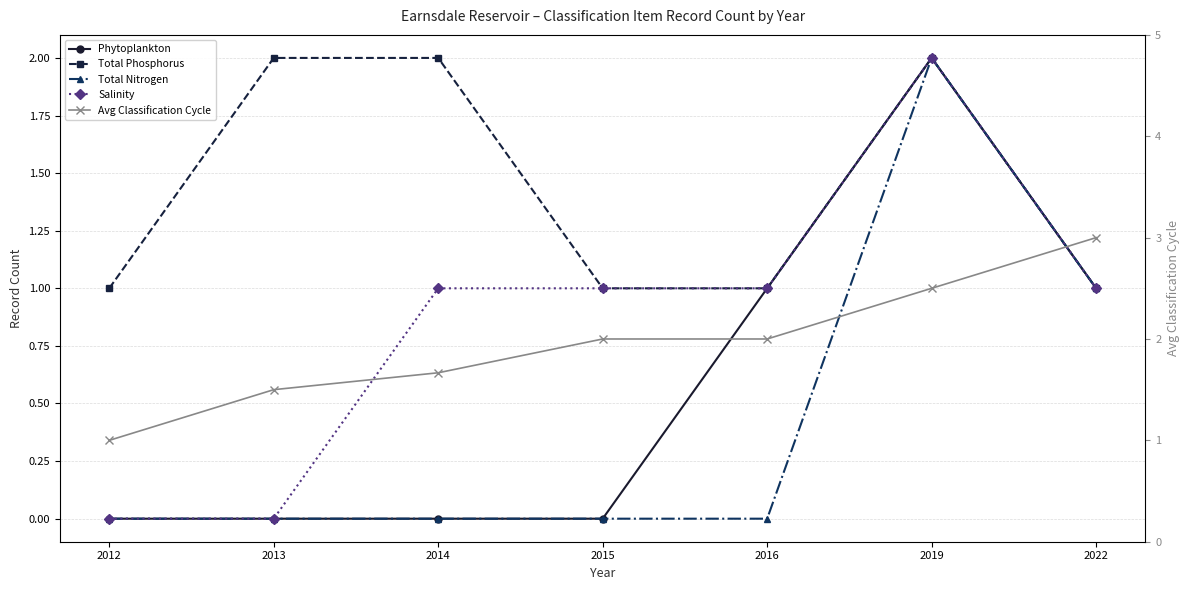

What is the average value of the Total Nitrogen series?

0.4